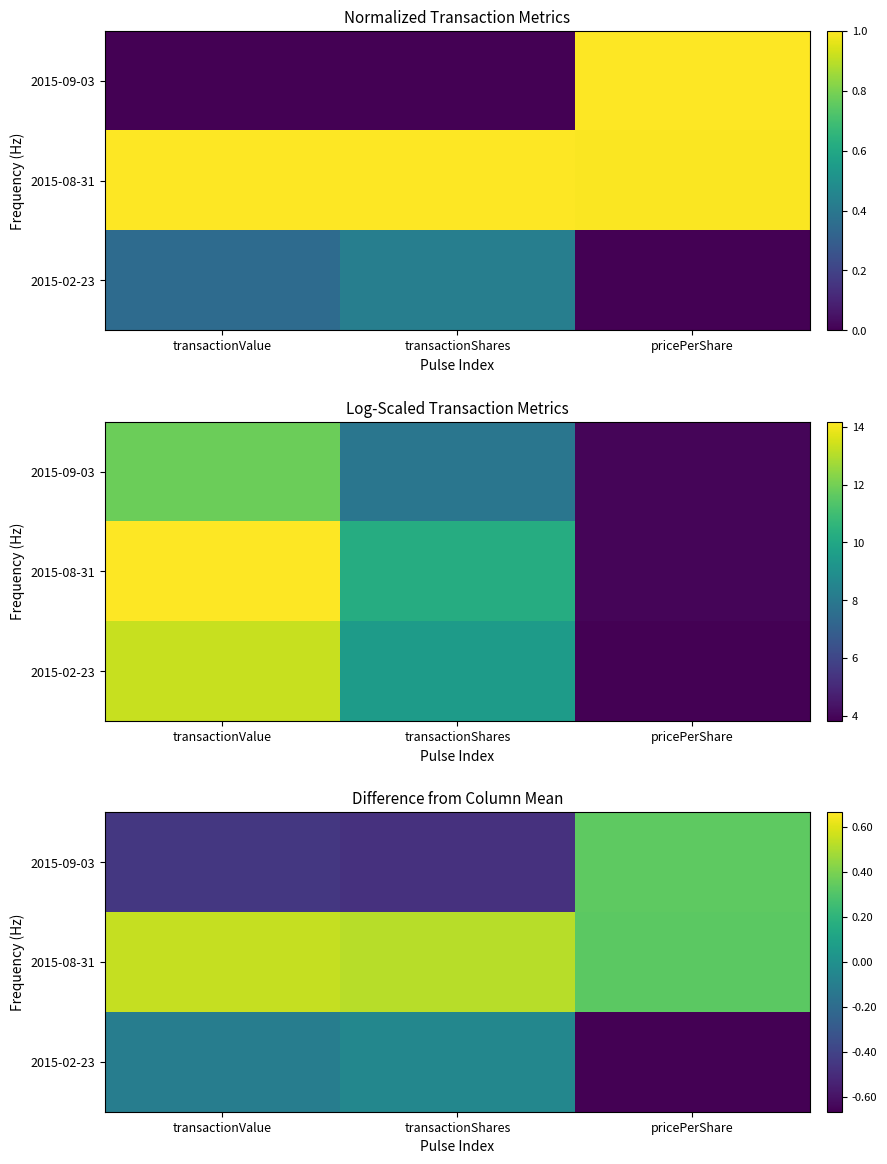

Which series has the largest range (max minus min)?

2015-09-03